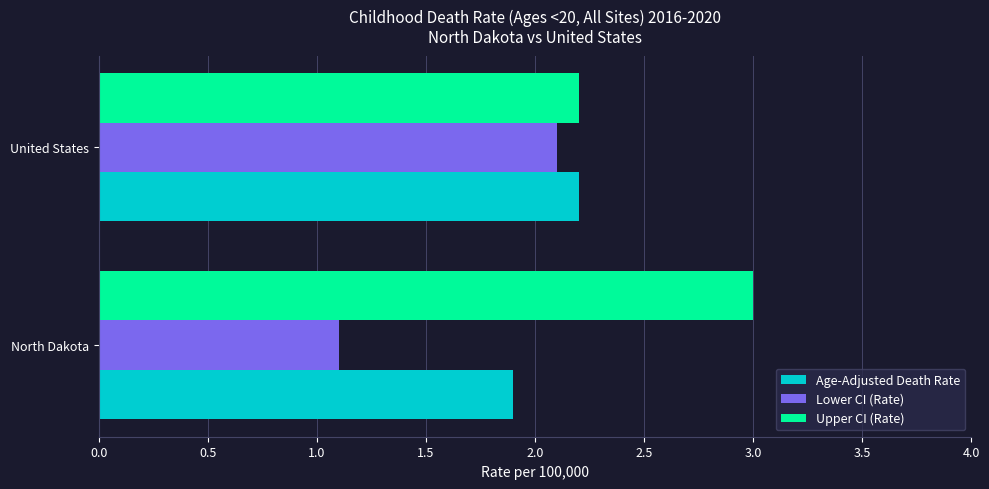

True or false: Lower CI (Rate) has a value of 3.3 at United States.

False